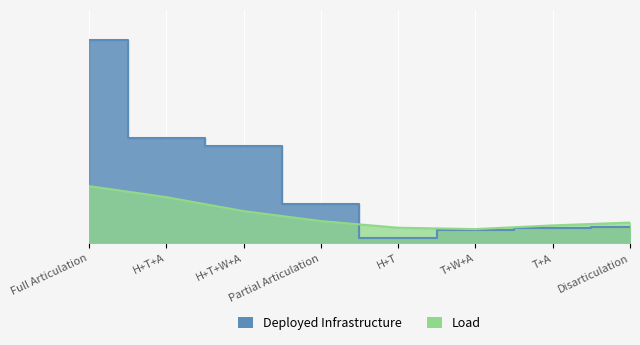

What is the ratio of the value at T+A to the value at T+W+A?

1.2